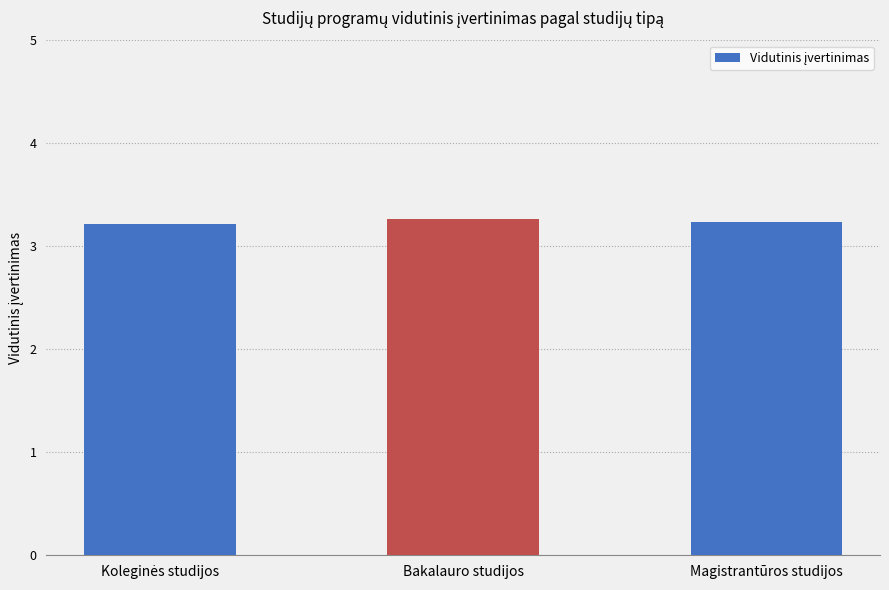

What is the minimum value shown in the chart?

3.2